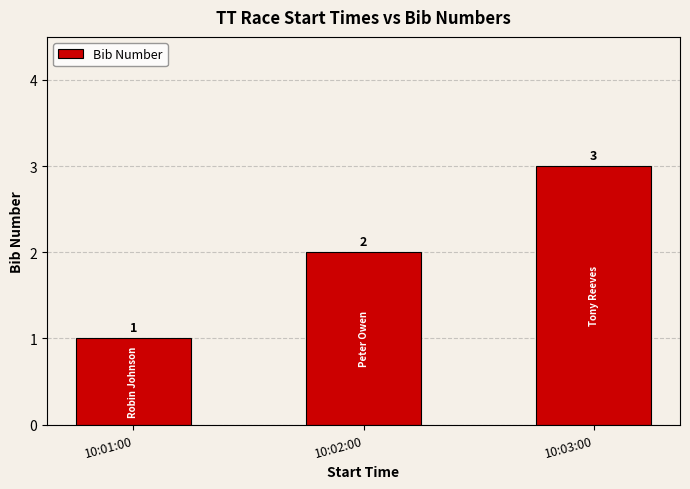

Are the bars grouped side by side (vs. stacked)?

No